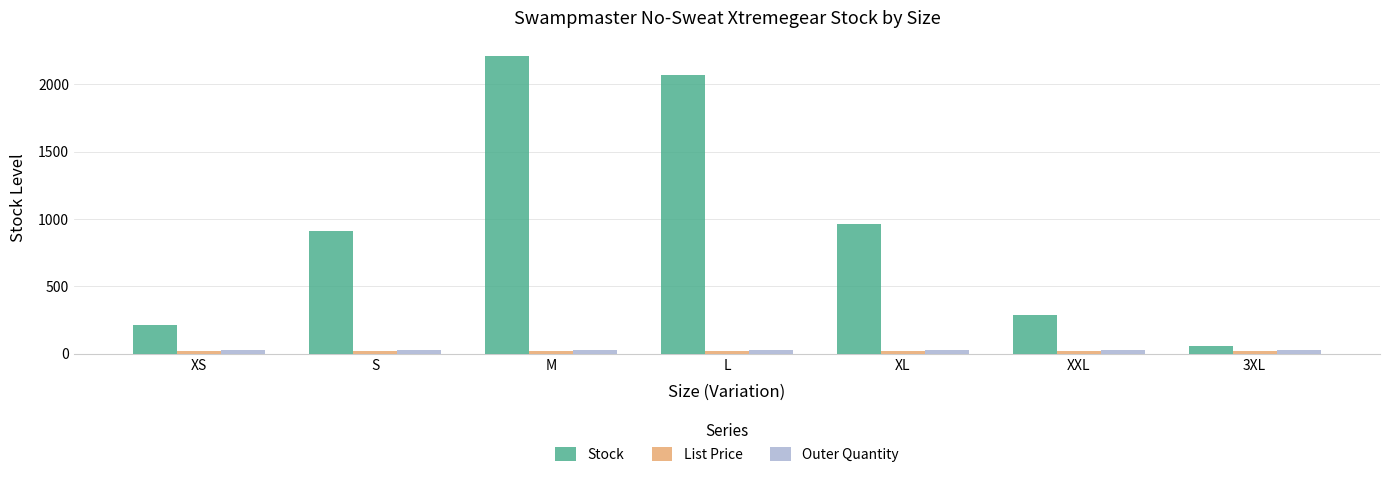

Where is Stock nearest to the value 1136?

XL